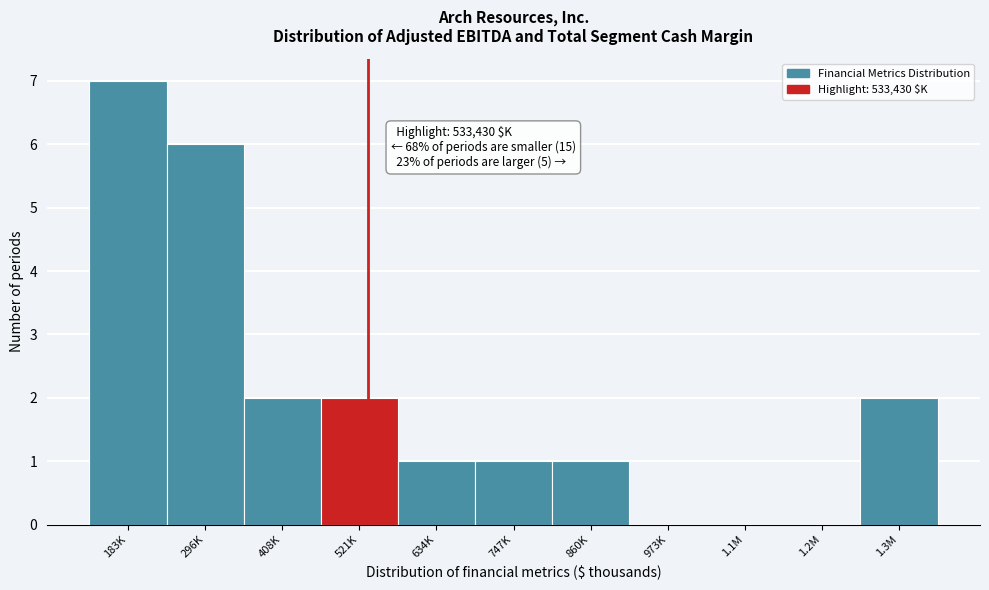

Reading right to left, what are all the values shown in this chart?

1.3M=2	1.2M=0	1.1M=0	973K=0	860K=1	747K=1	634K=1	521K=2	408K=2	296K=6	183K=7